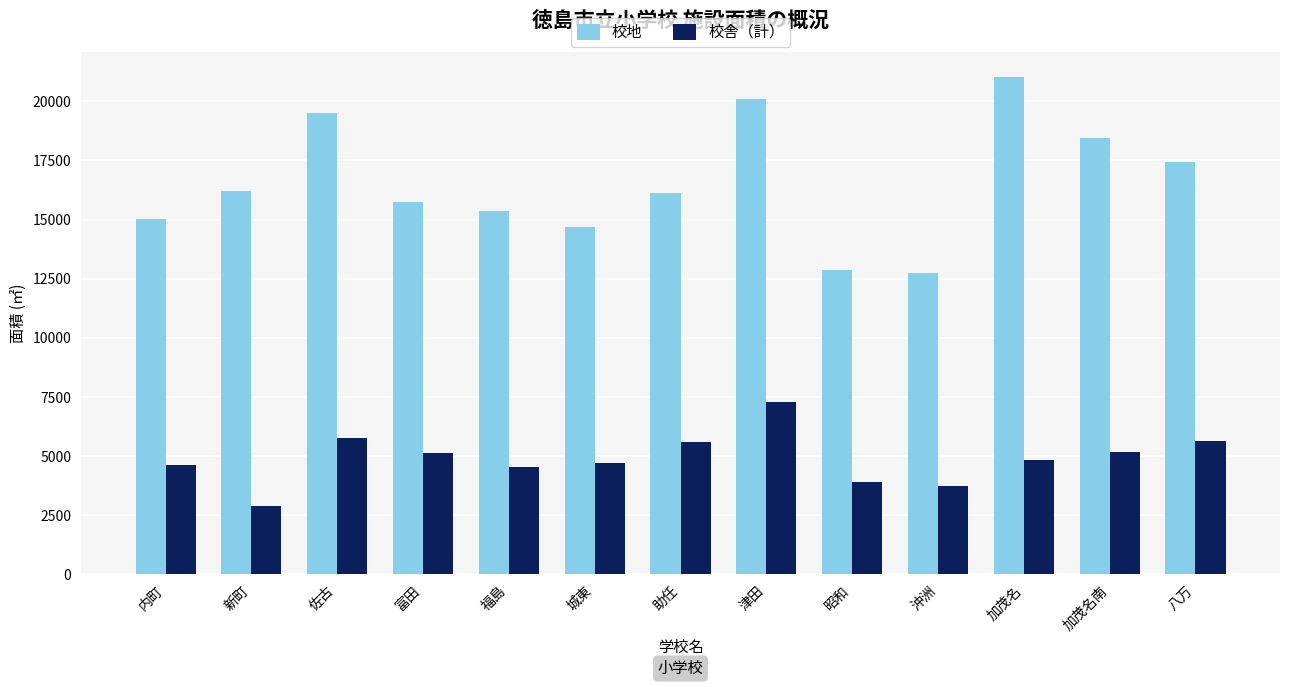

Between 内町 and 佐古, which series saw the biggest shift?

校地